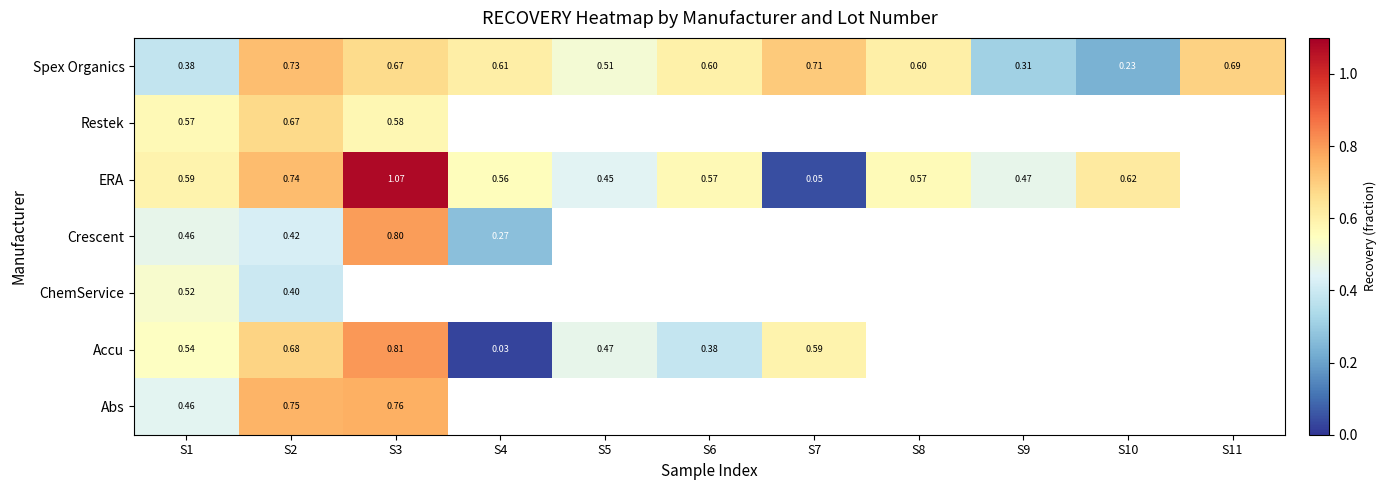

Rank the series at S2 from lowest to highest value.

ChemService, Crescent, Restek, Accu, Spex Organics, ERA, Abs